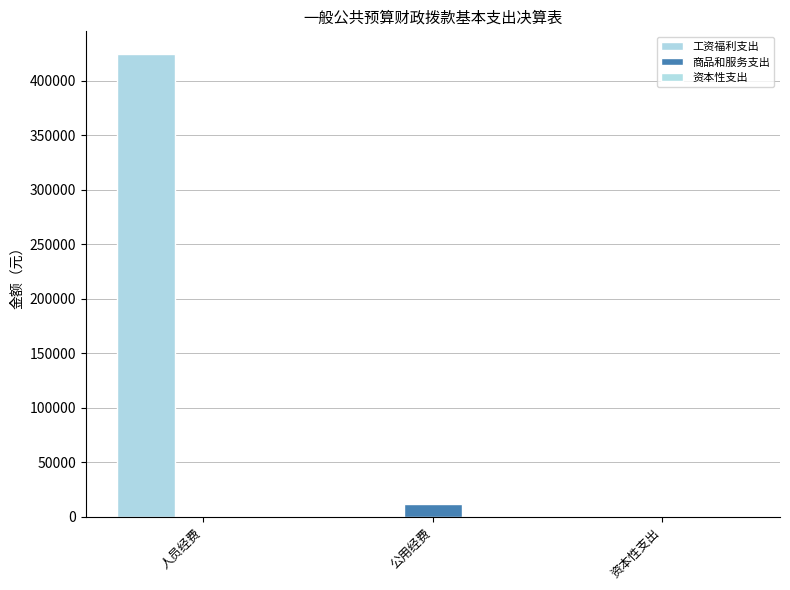

Rank the series by their maximum value, from lowest to highest.

资本性支出, 商品和服务支出, 工资福利支出